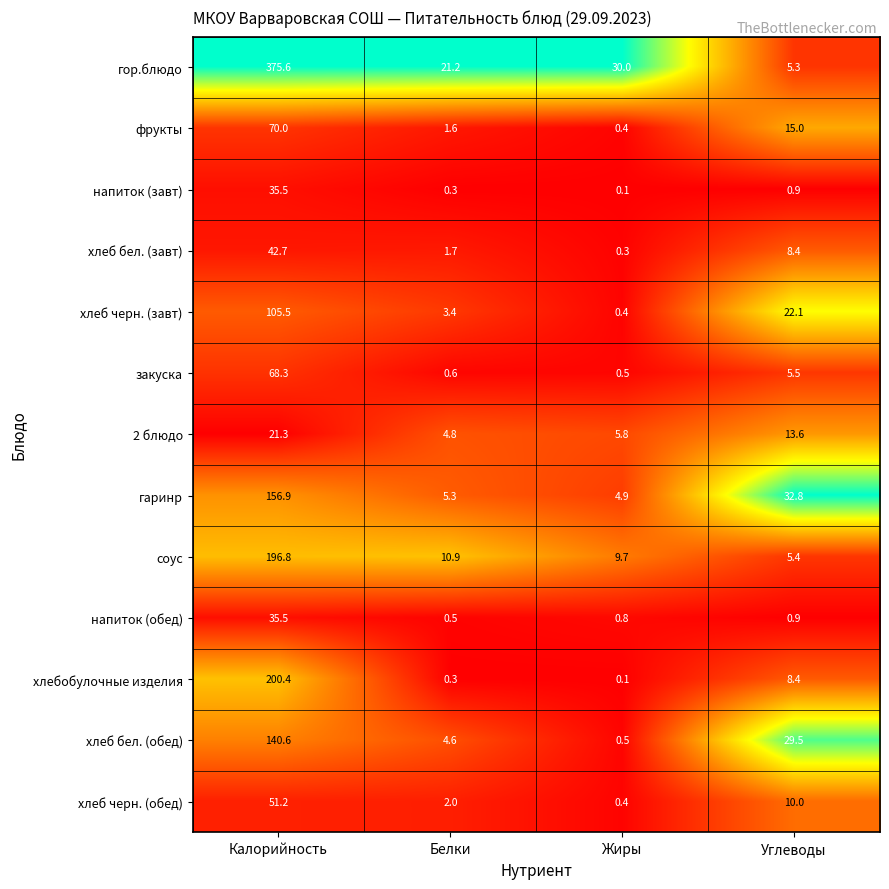

What is the sum of the закуска values at Белки and Жиры?

1.1